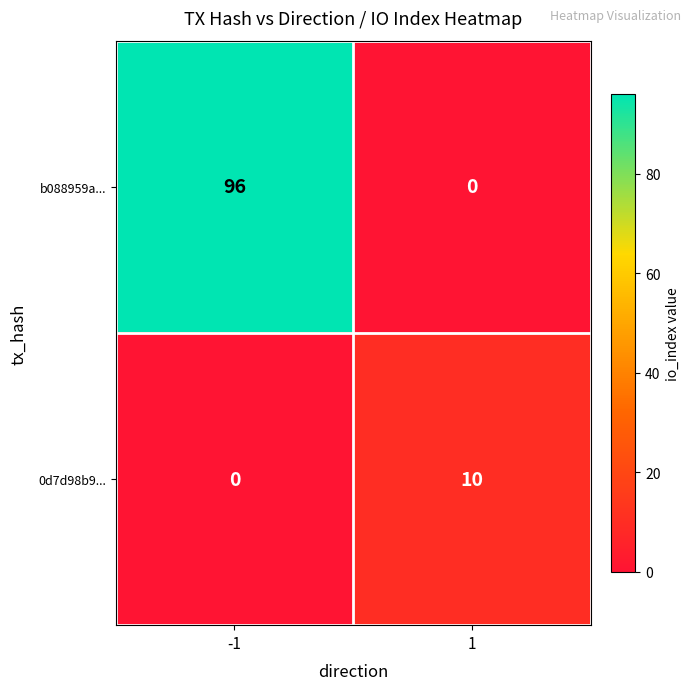

Which series has the widest spread of values?

b088959a...